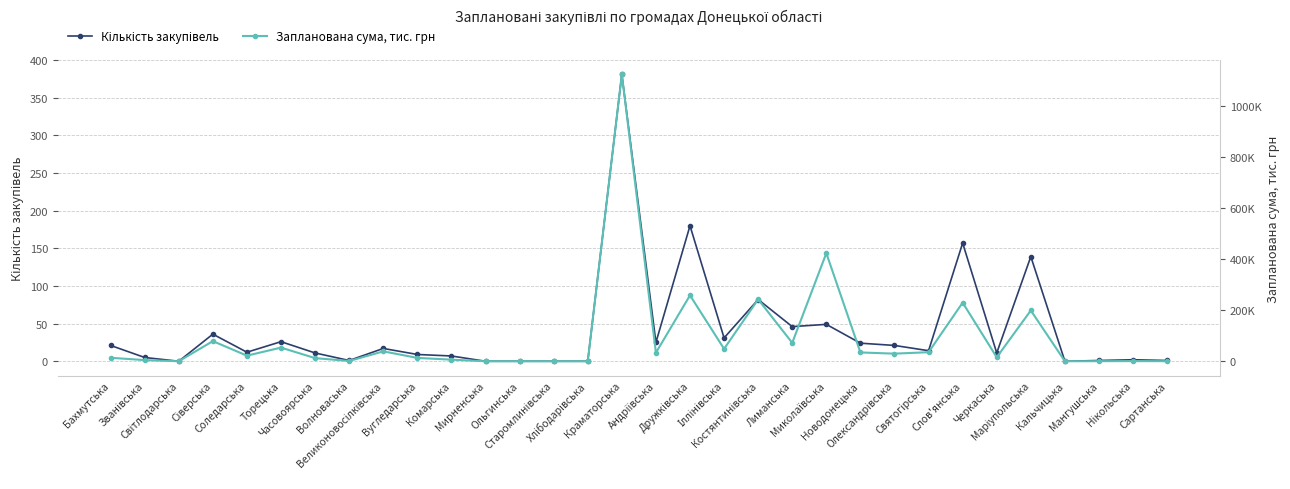

Where is the first local minimum for Запланована сума, тис. грн?

Світлодарська